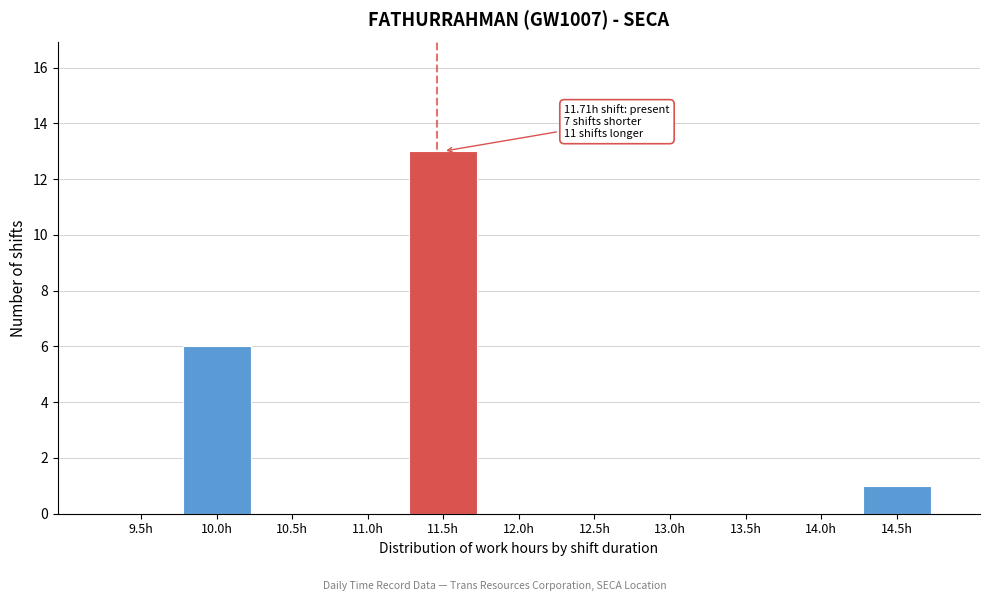

Reading left to right, list all the values displayed in this chart.

9.5h=0	10.0h=6	10.5h=0	11.0h=0	11.5h=13	12.0h=0	12.5h=0	13.0h=0	13.5h=0	14.0h=0	14.5h=1